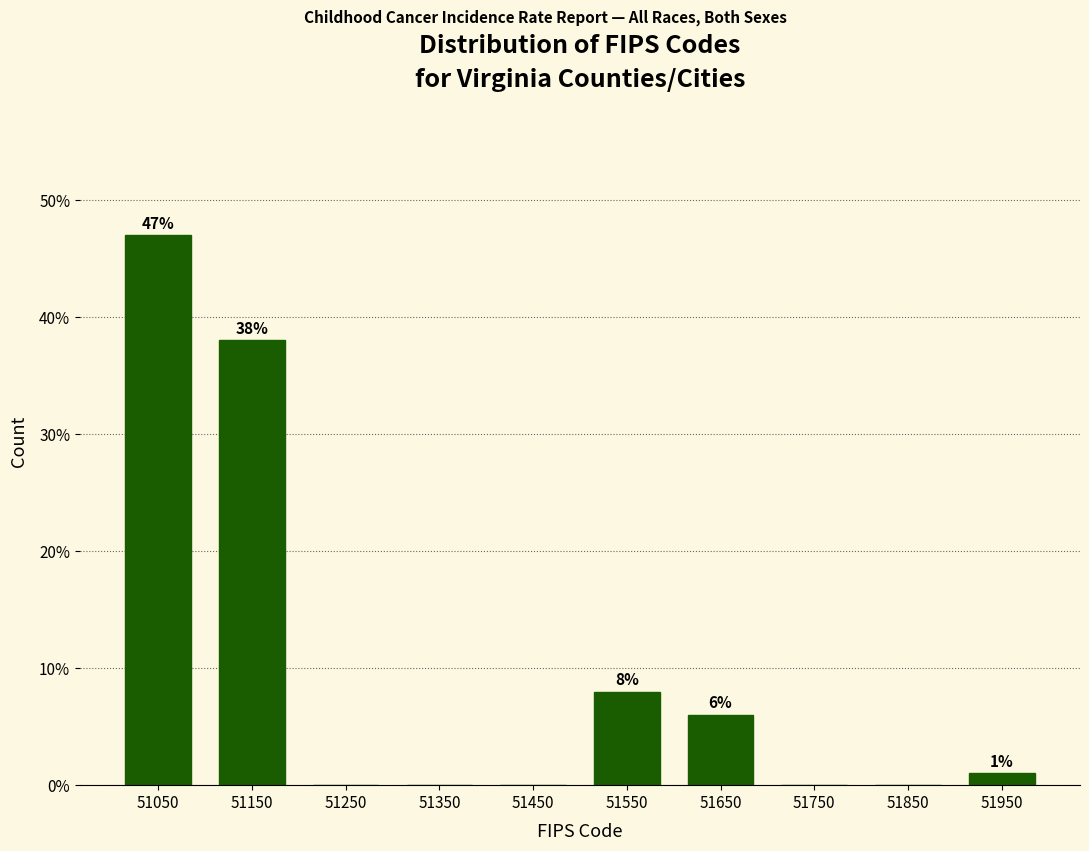

Which range on the x-axis has the tallest bar?

51000 to 51100